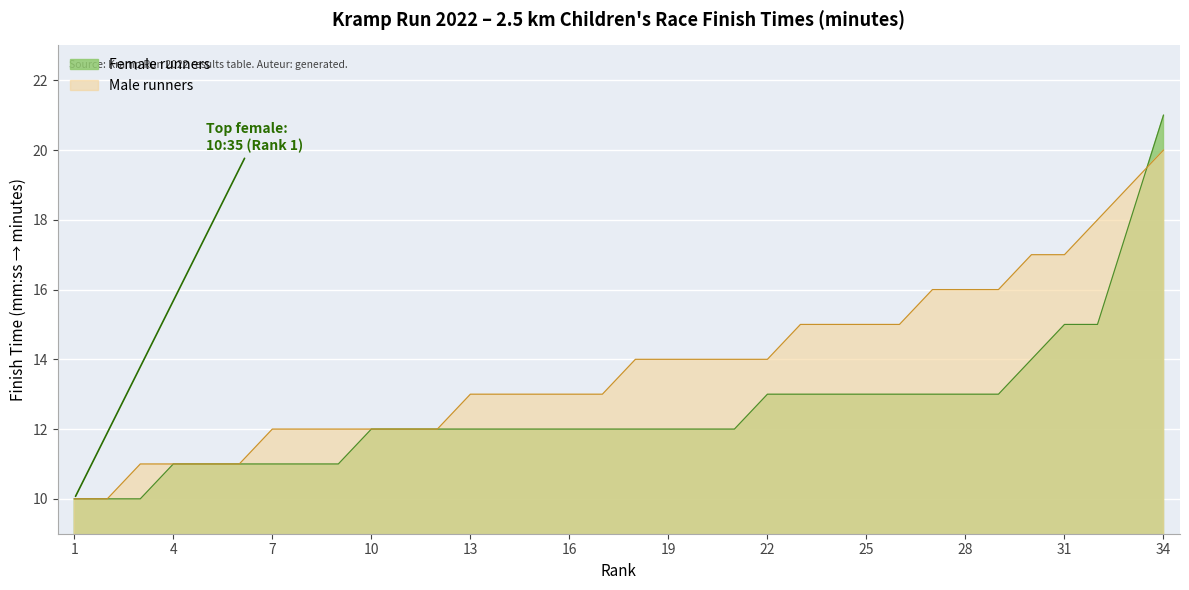

How many distinct data groups are displayed?

2